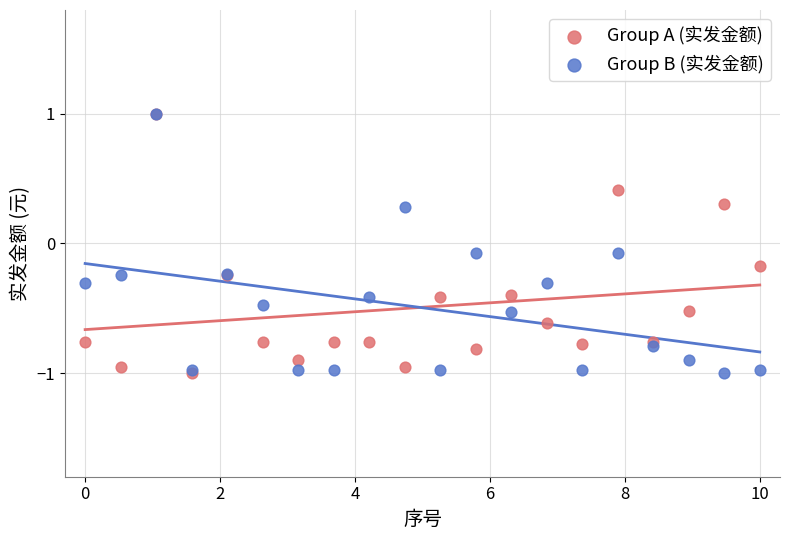

What are all the series names shown in the legend?

Group A (实发金额), Group B (实发金额)